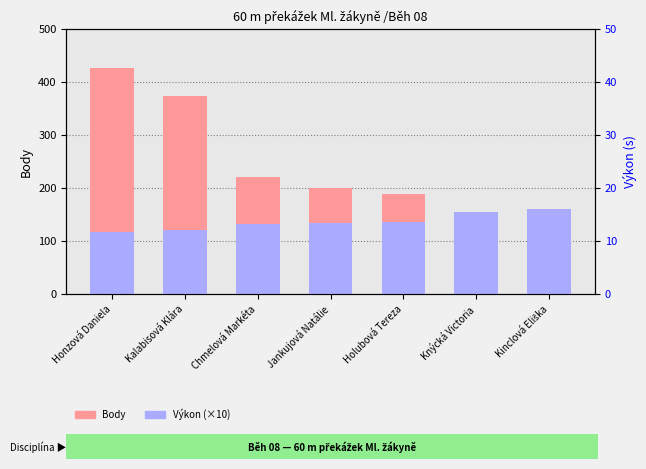

Rank the series at Honzová Daniela from lowest to highest value.

Výkon (×10), Body